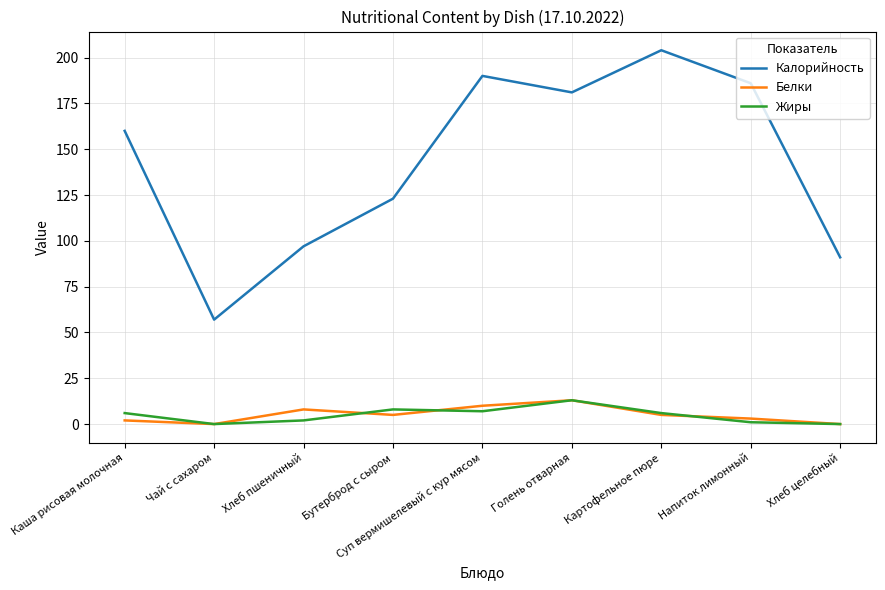

Count the number of categories in the chart.

9